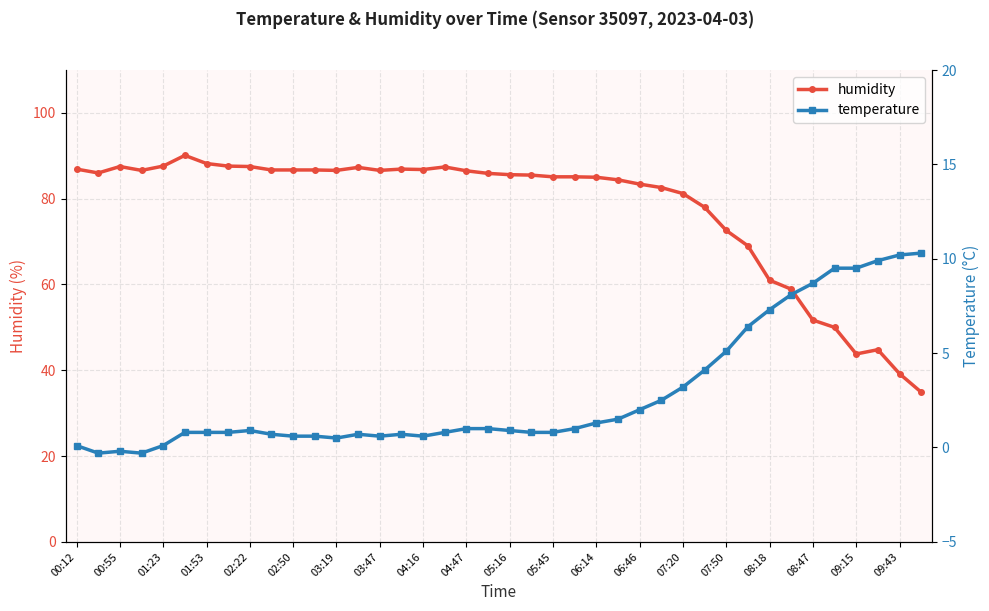

True or false: humidity has more than 1 interior local peaks.

True